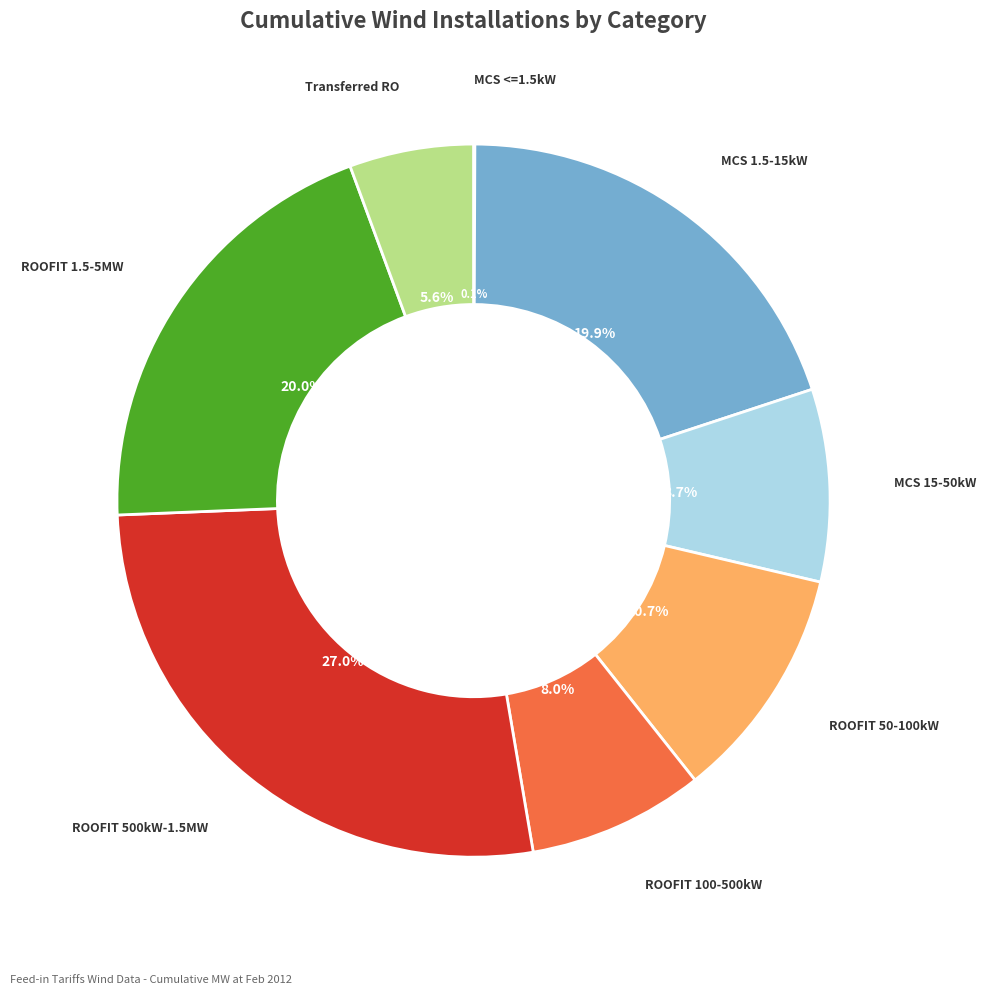

Do MCS 1.5-15kW and ROOFIT 50-100kW together represent more than half of the pie?

No